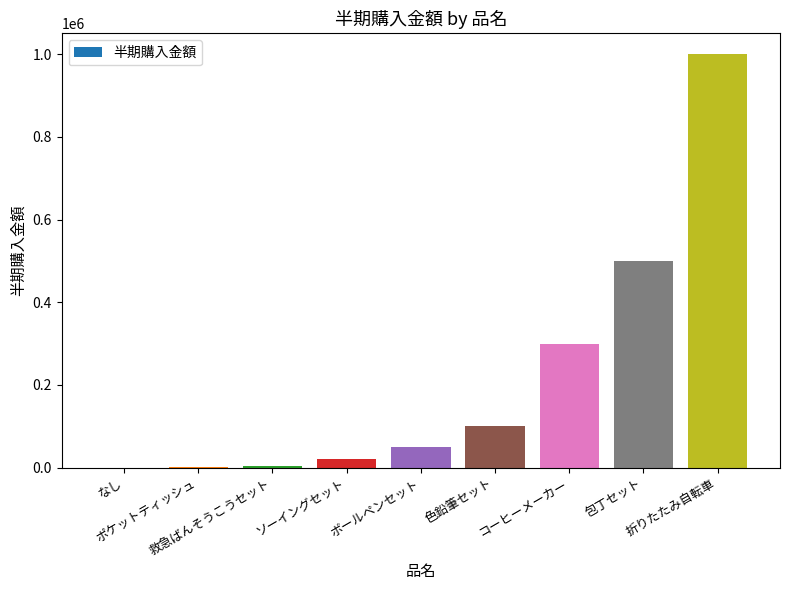

How many categories are shown in the chart?

9